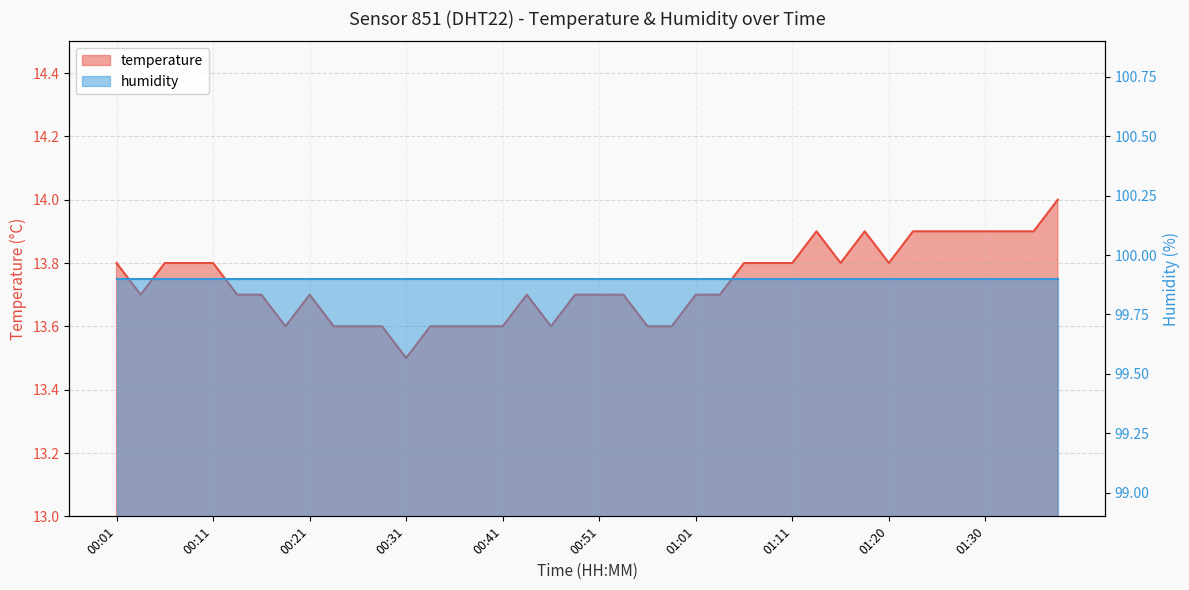

What is the value of the 8th point from the left?

13.6